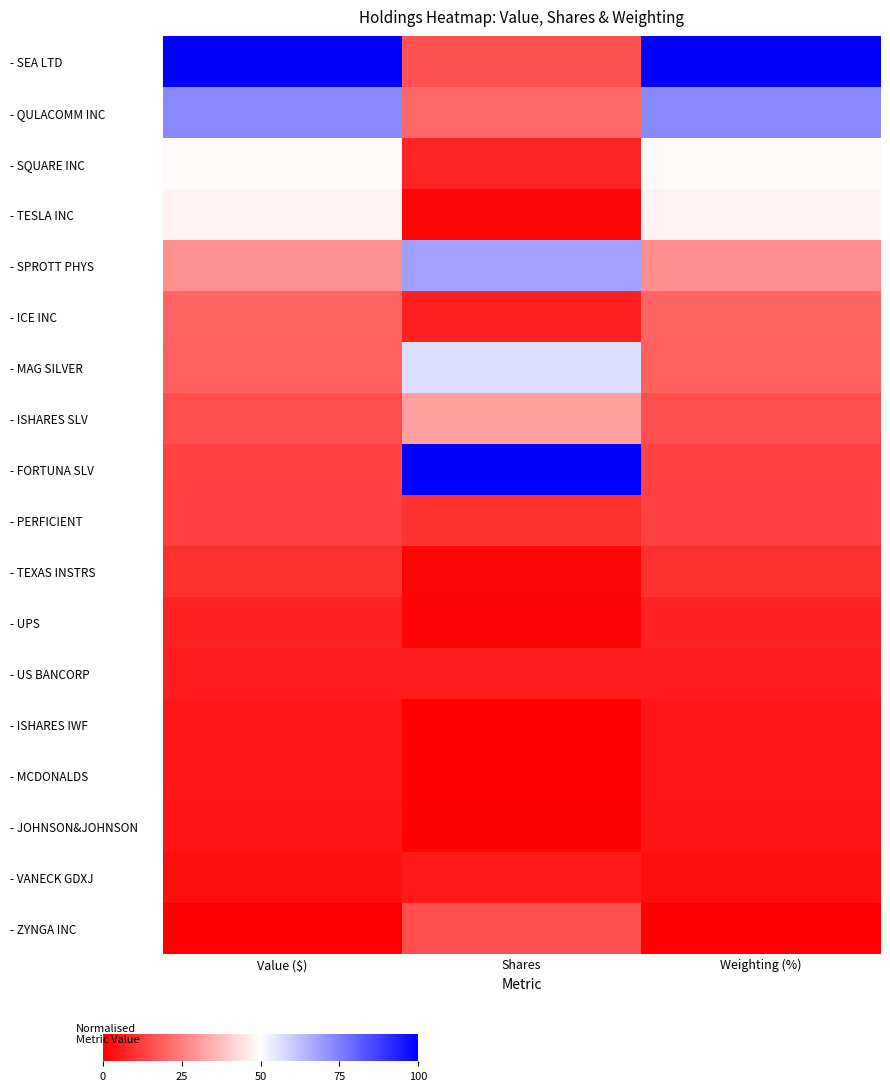

Reading left to right, transcribe all the data shown in this chart.

- SEA LTD: Value ($)=100.0	Shares=16.0	Weighting (%)=100.0
- QULACOMM INC: Value ($)=73.0	Shares=20.3	Weighting (%)=72.9
- SQUARE INC: Value ($)=49.1	Shares=7.4	Weighting (%)=49.1
- TESLA INC: Value ($)=47.4	Shares=1.5	Weighting (%)=47.4
- SPROTT PHYS: Value ($)=28.1	Shares=68.7	Weighting (%)=28.1
- ICE INC: Value ($)=19.6	Shares=6.6	Weighting (%)=19.5
- MAG SILVER: Value ($)=18.8	Shares=56.6	Weighting (%)=18.8
- ISHARES SLV: Value ($)=15.5	Shares=31.5	Weighting (%)=15.5
- FORTUNA SLV: Value ($)=13.0	Shares=100.0	Weighting (%)=13.0
- PERFICIENT: Value ($)=12.6	Shares=9.5	Weighting (%)=12.6
- TEXAS INSTRS: Value ($)=9.5	Shares=1.4	Weighting (%)=9.5
- UPS: Value ($)=6.8	Shares=1.1	Weighting (%)=6.8
- US BANCORP: Value ($)=5.7	Shares=5.5	Weighting (%)=5.7
- ISHARES IWF: Value ($)=4.7	Shares=0.0	Weighting (%)=4.6
- MCDONALDS: Value ($)=4.5	Shares=0.1	Weighting (%)=4.5
- JOHNSON&JOHNSON: Value ($)=4.2	Shares=0.6	Weighting (%)=4.2
- VANECK GDXJ: Value ($)=3.0	Shares=4.9	Weighting (%)=3.0
- ZYNGA INC: Value ($)=0.0	Shares=15.2	Weighting (%)=0.0